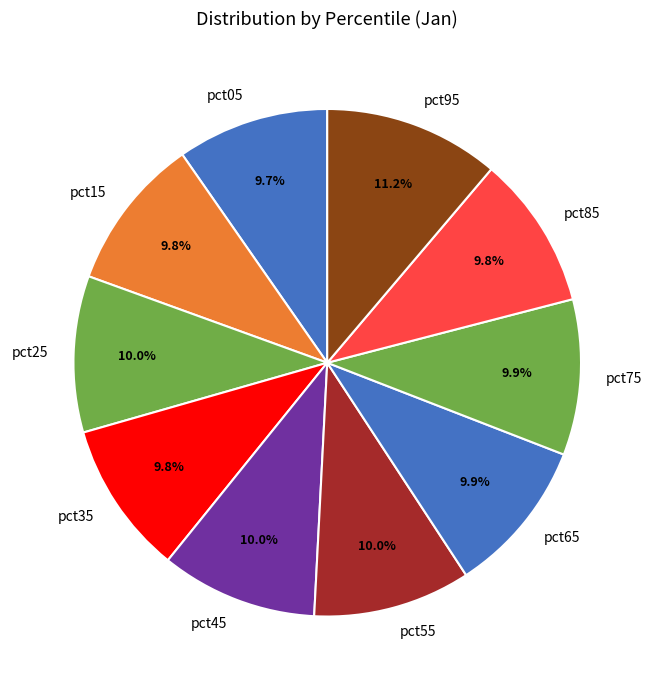

What percentage do pct15 and pct05 together represent?

19.5%